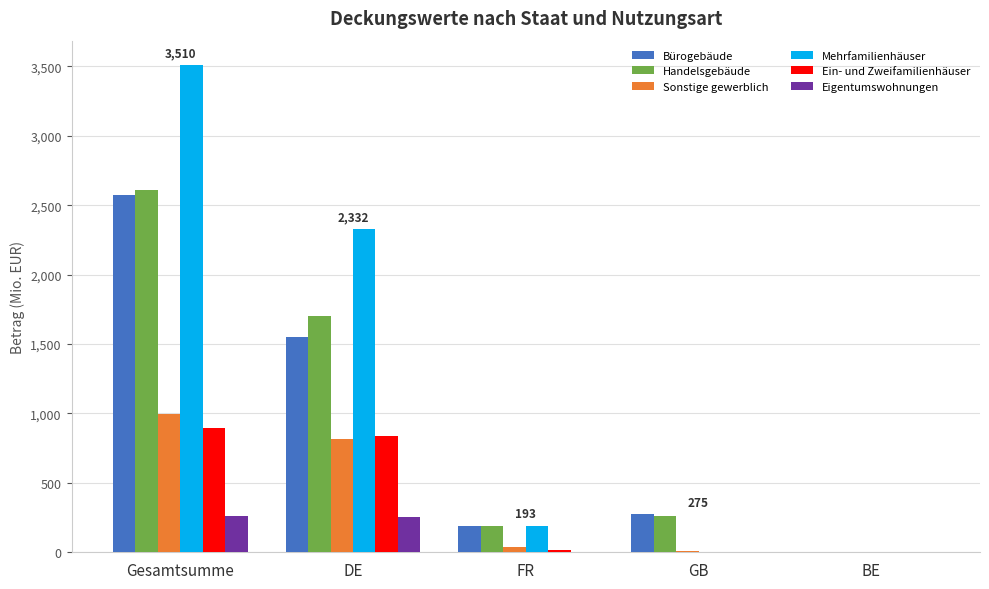

What is the greatest value displayed?

3510.5